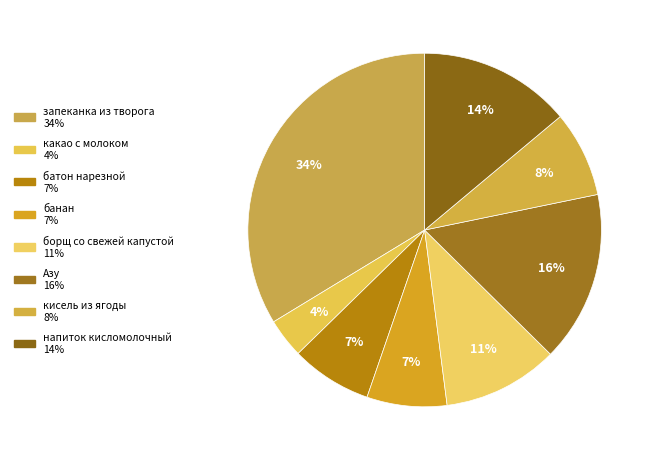

Combined, what portion of the pie is напиток кисломолочный and банан?

21.2%